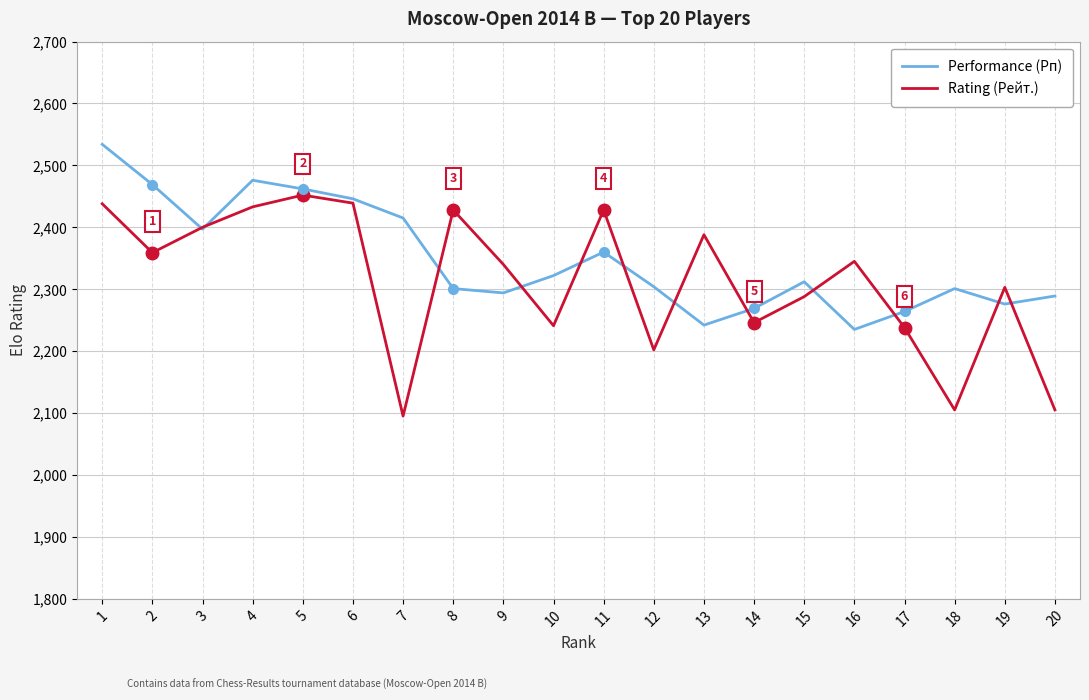

Rank the series at 16 from highest to lowest value.

Rating (Рейт.), Performance (Рп)